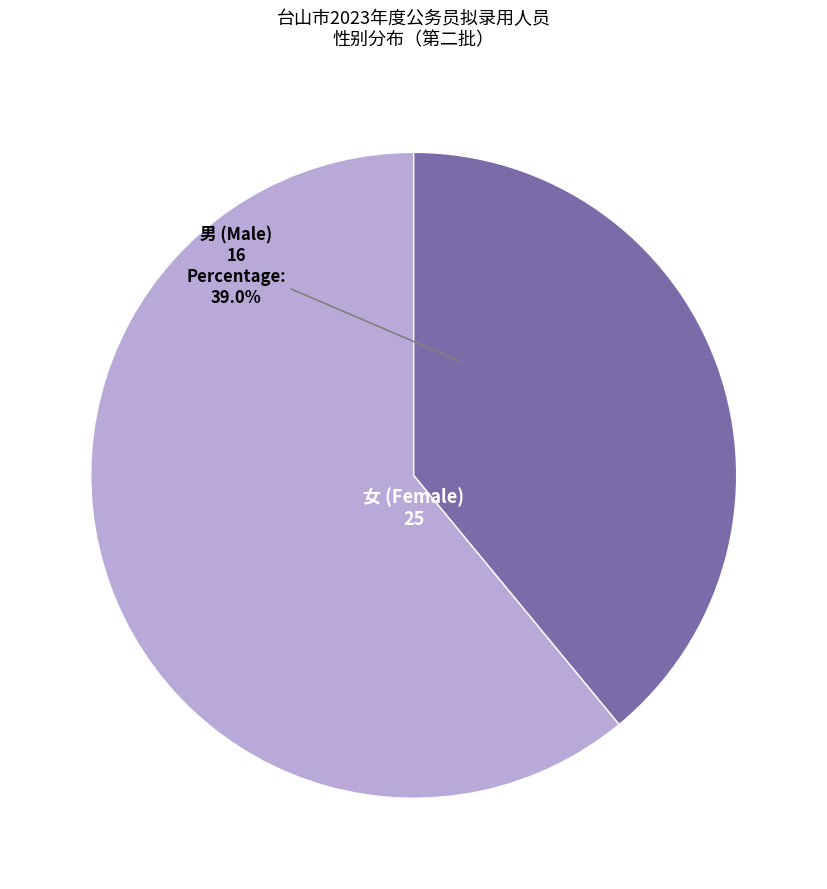

Is there any slice that represents more than half of the pie?

Yes